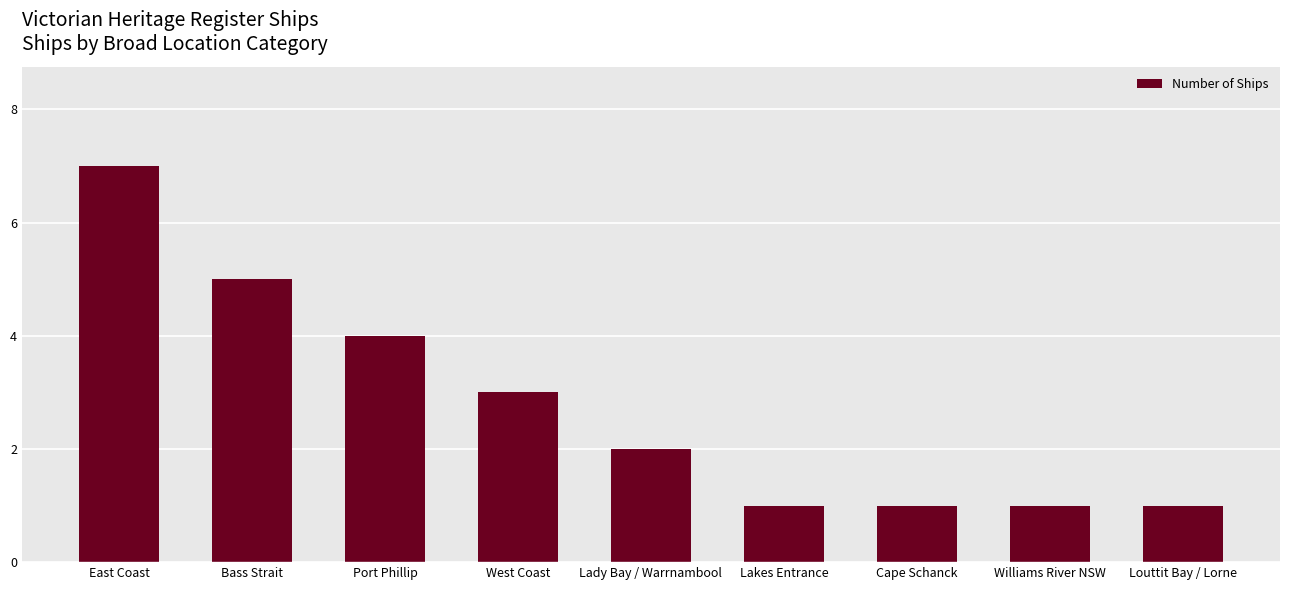

What is the minimum value shown in the chart?

1